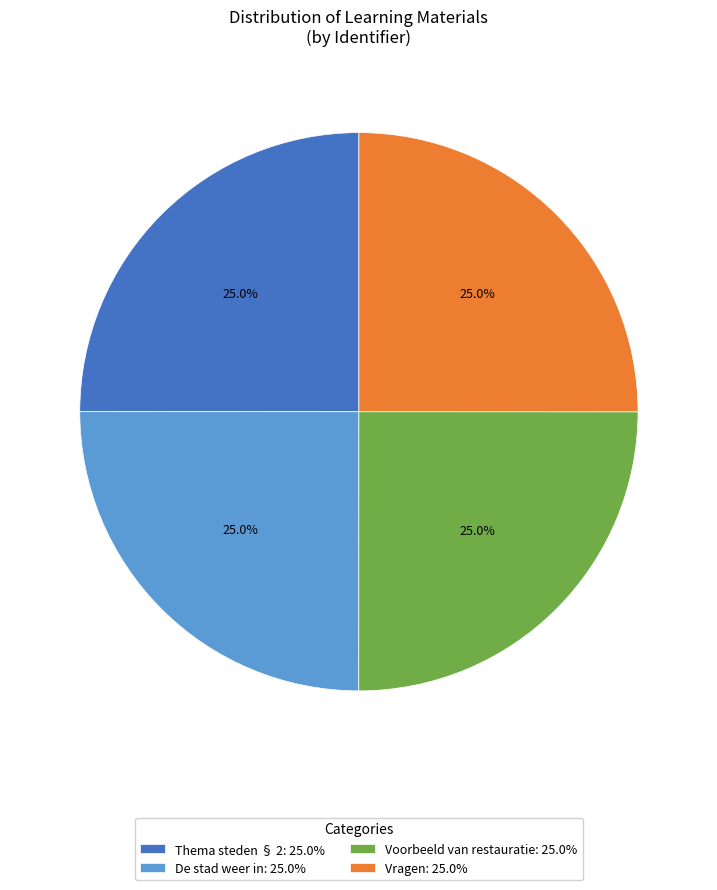

How many segments does this pie chart have?

4